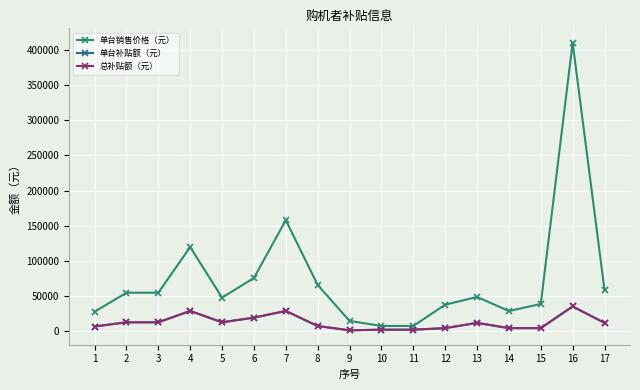

Read the 总补贴额（元） value at 1, to the nearest 50.

7000